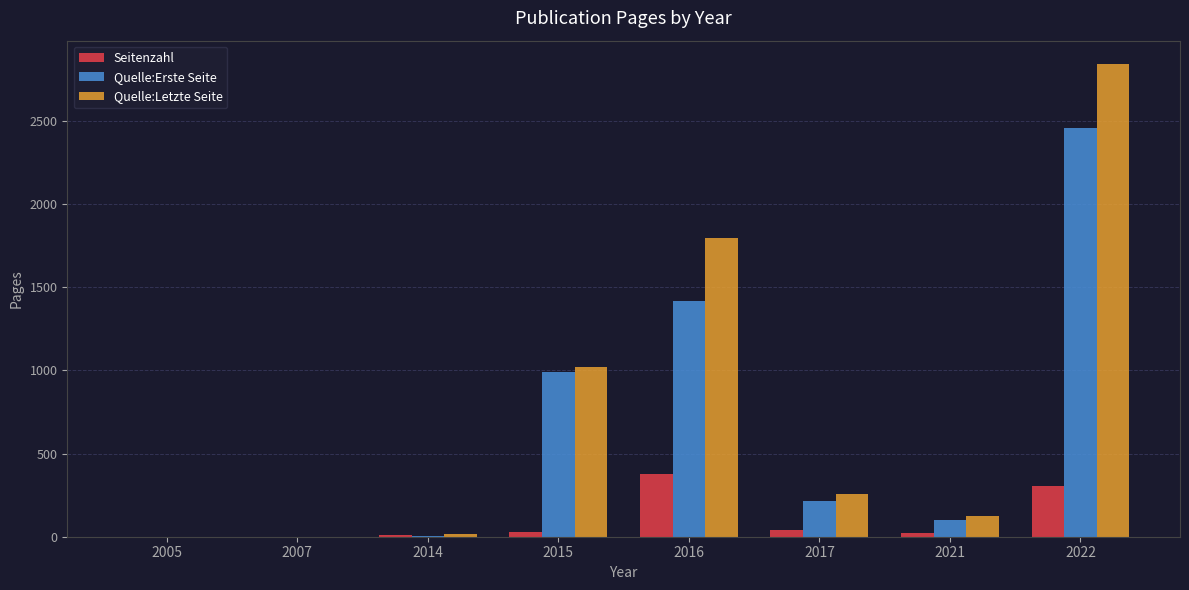

What is the sum of all Quelle:Erste Seite values?

5188